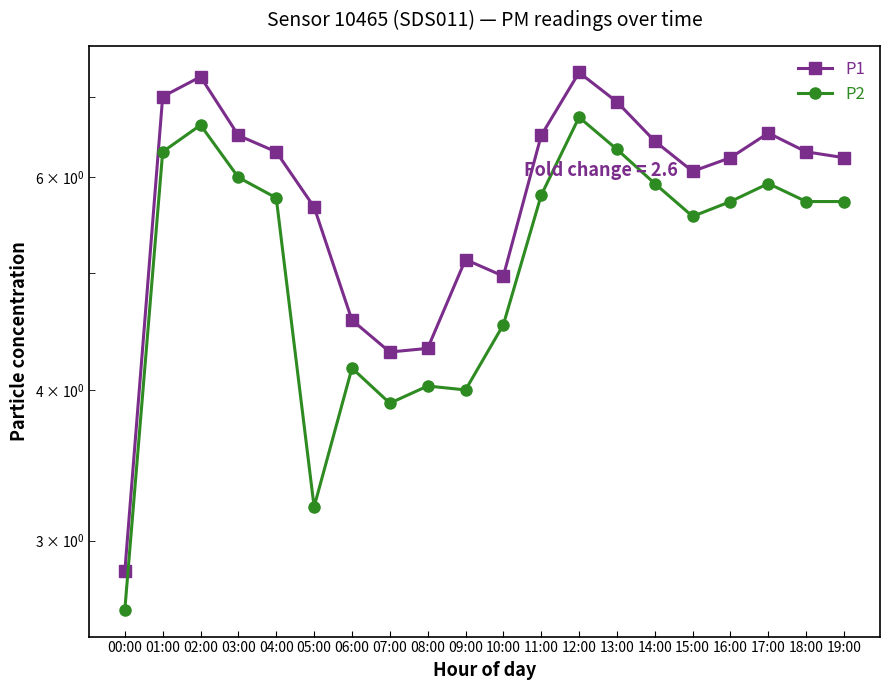

Rank the series at 18:00 from lowest to highest value.

P2, P1